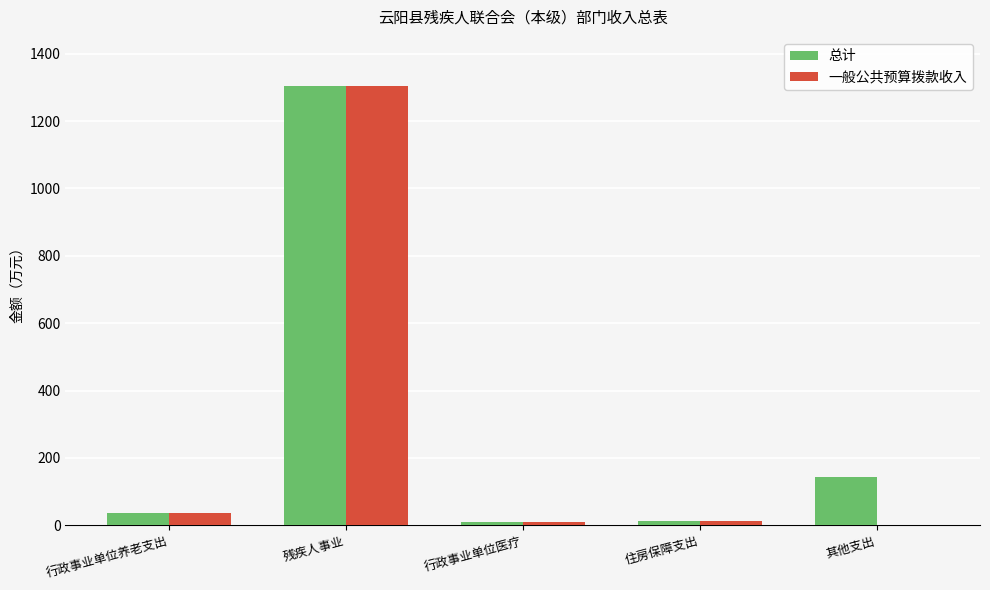

At which category is the sum across all series the highest?

残疾人事业